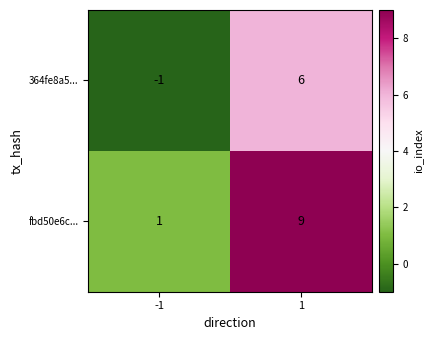

Read the fbd50e6c... value at 1.

9